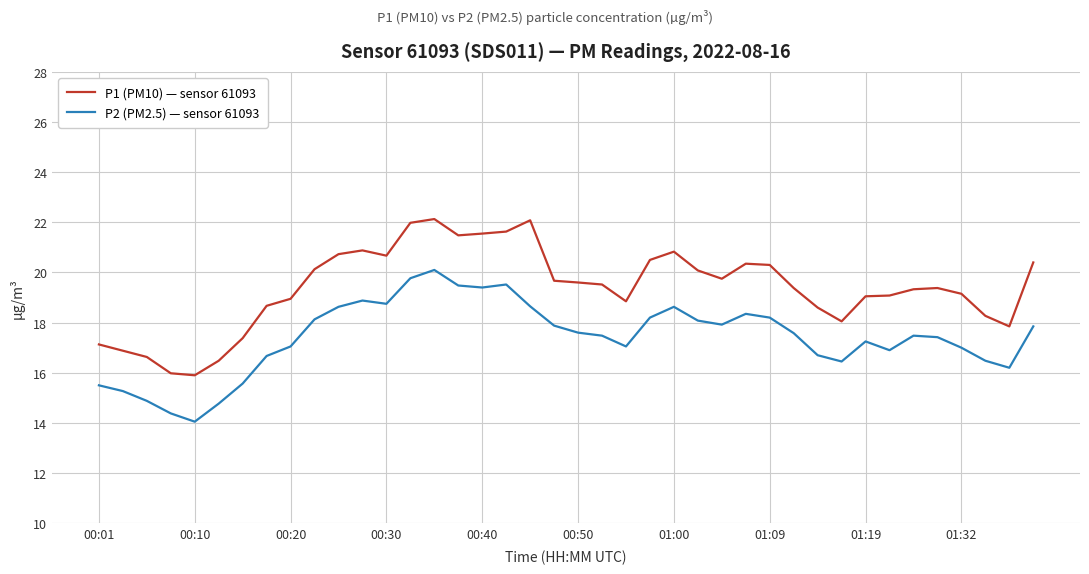

Which series has the largest range (max minus min)?

P1 (PM10) — sensor 61093